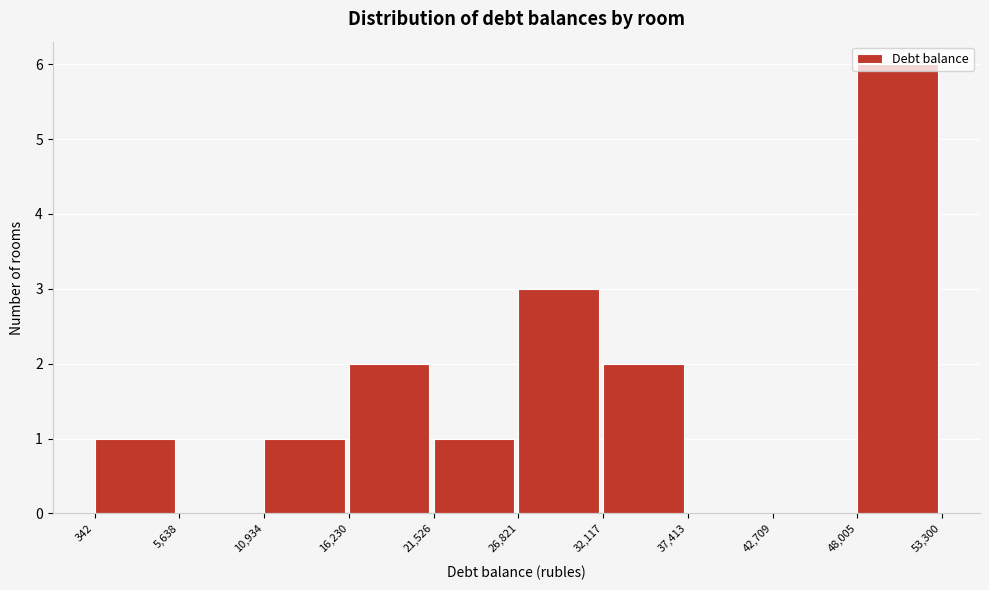

Reading left to right, list every bar in this chart as the range it spans on the x-axis followed by its height. The values are not printed on the chart, so give them approximately, as read against the axis.

342 to 5,638: 1
5,638 to 10,934: 0
10,934 to 16,230: 1
16,230 to 21,526: 2
21,526 to 26,821: 1
26,821 to 32,117: 3
32,117 to 37,413: 2
37,413 to 42,709: 0
42,709 to 48,005: 0
48,005 to 53,300: 6